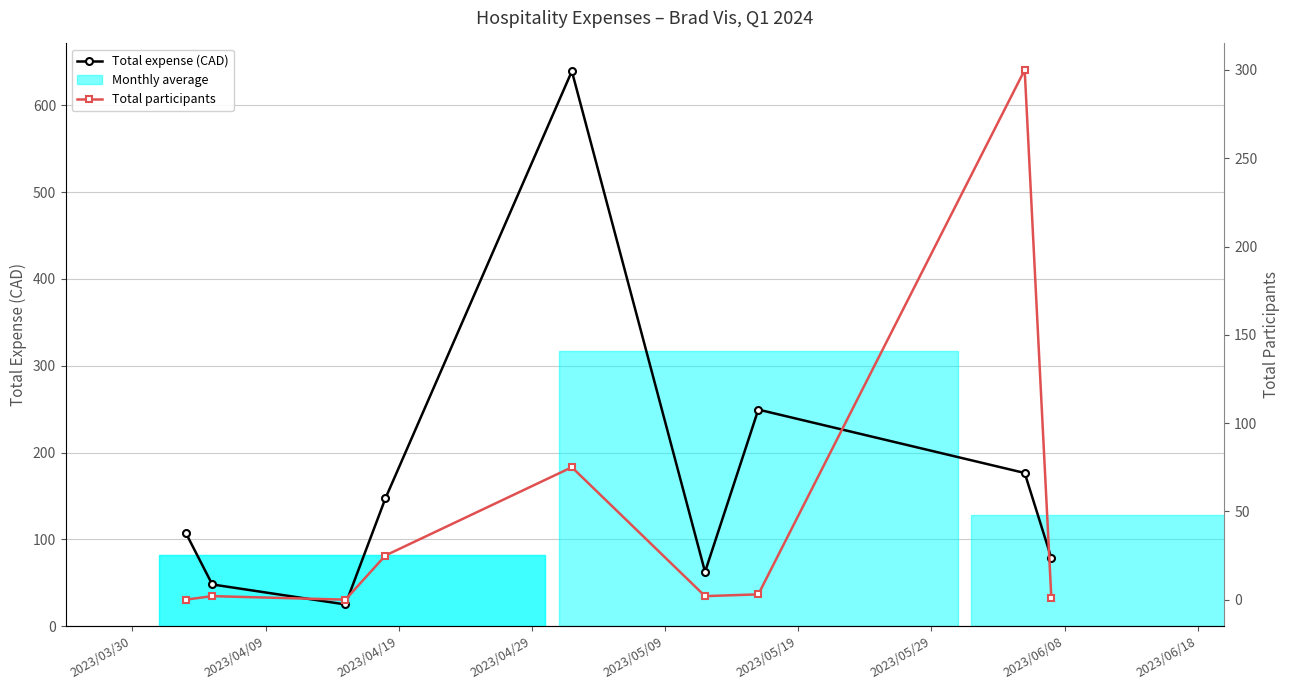

What position from the right is 2023/06/08?

2